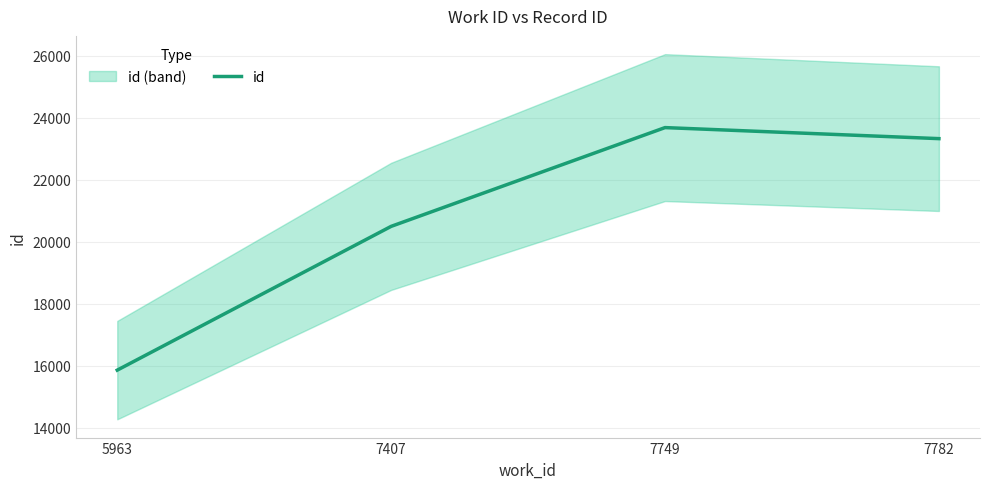

How many series are shown in this chart?

1